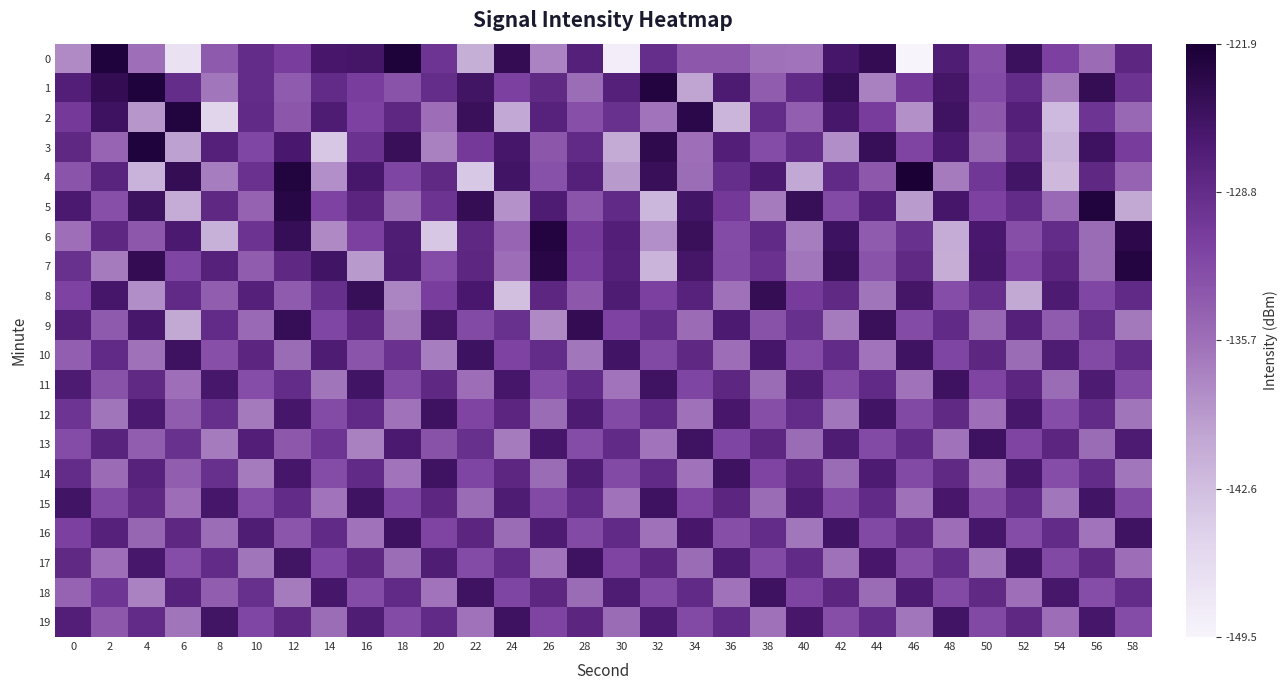

Reading left to right, transcribe all the data shown in this chart.

0: 0=-138.0	2=-122.5	4=-135.8	6=-146.9	8=-133.8	10=-128.9	12=-131.0	14=-126.1	16=-125.8	18=-122.4	20=-129.8	22=-141.1	24=-124.2	26=-137.4	28=-127.4	30=-148.7	32=-129.0	34=-133.6	36=-133.5	38=-135.9	40=-136.1	42=-126.0	44=-124.2	46=-149.5	48=-126.9	50=-132.6	52=-125.0	54=-131.2	56=-135.4	58=-128.1
1: 0=-127.1	2=-124.3	4=-122.5	6=-129.0	8=-136.3	10=-128.8	12=-133.8	14=-128.8	16=-131.0	18=-133.1	20=-129.0	22=-125.5	24=-131.2	26=-128.4	28=-135.6	30=-127.3	32=-122.8	34=-140.1	36=-126.7	38=-133.9	40=-128.5	42=-124.6	44=-137.2	46=-130.4	48=-125.8	50=-132.1	52=-128.9	54=-136.5	56=-124.3	58=-129.7
2: 0=-130.5	2=-125.3	4=-138.9	6=-122.7	8=-145.2	10=-128.6	12=-133.4	14=-126.8	16=-131.5	18=-128.2	20=-135.7	22=-124.9	24=-140.3	26=-127.6	28=-132.8	30=-129.4	32=-136.1	34=-123.5	36=-141.7	38=-128.9	40=-134.2	42=-126.1	44=-130.8	46=-138.5	48=-125.4	50=-133.6	52=-127.2	54=-142.3	56=-129.8	58=-135.1
3: 0=-128.3	2=-134.7	4=-122.5	6=-139.8	8=-127.4	10=-131.9	12=-126.3	14=-143.5	16=-129.6	18=-124.8	20=-137.2	22=-130.5	24=-125.9	26=-133.4	28=-128.7	30=-140.6	32=-123.9	34=-135.8	36=-127.1	38=-132.4	40=-129.0	42=-138.3	44=-124.6	46=-131.7	48=-126.5	50=-134.9	52=-128.2	54=-141.4	56=-125.3	58=-130.8
4: 0=-133.2	2=-127.8	4=-141.5	6=-124.3	8=-136.9	10=-129.5	12=-122.7	14=-138.4	16=-126.1	18=-131.8	20=-128.4	22=-143.7	24=-125.6	26=-132.9	28=-127.3	30=-139.2	32=-124.8	34=-135.6	36=-129.1	38=-126.4	40=-140.3	42=-128.7	44=-133.5	46=-121.9	48=-136.8	50=-130.2	52=-125.7	54=-142.1	56=-128.3	58=-134.6
5: 0=-126.4	2=-132.8	4=-125.1	6=-140.7	8=-128.3	10=-134.5	12=-123.2	14=-131.6	16=-127.9	18=-135.4	20=-129.7	22=-124.3	24=-138.6	26=-126.8	28=-133.2	30=-128.5	32=-141.9	34=-125.7	36=-130.4	38=-136.8	40=-124.6	42=-132.1	44=-127.4	46=-139.3	48=-125.9	50=-131.5	52=-128.8	54=-135.2	56=-122.6	58=-140.4
6: 0=-135.8	2=-128.2	4=-133.6	6=-126.4	8=-141.3	10=-129.7	12=-124.5	14=-137.8	16=-131.2	18=-126.9	20=-143.6	22=-128.3	24=-134.7	26=-122.8	28=-130.5	30=-127.1	32=-138.4	34=-124.9	36=-132.3	38=-128.6	40=-136.9	42=-125.2	44=-133.8	46=-129.4	48=-140.7	50=-126.3	52=-132.6	54=-128.9	56=-135.5	58=-123.7
7: 0=-129.4	2=-136.7	4=-124.2	6=-131.8	8=-127.5	10=-133.9	12=-128.3	14=-125.6	16=-139.2	18=-126.8	20=-132.4	22=-128.1	24=-135.7	26=-123.4	28=-130.9	30=-127.3	32=-141.6	34=-125.8	36=-132.2	38=-129.5	40=-136.3	42=-124.7	44=-133.1	46=-128.4	48=-140.8	50=-126.1	52=-131.7	54=-128.0	56=-135.4	58=-122.9
8: 0=-131.6	2=-125.9	4=-138.3	6=-128.7	8=-134.1	10=-127.4	12=-133.8	14=-129.2	16=-124.6	18=-137.5	20=-130.9	22=-126.3	24=-142.8	26=-128.1	28=-133.5	30=-126.8	32=-131.2	34=-127.6	36=-135.9	38=-124.3	40=-130.7	42=-128.4	44=-136.2	46=-125.8	48=-132.5	50=-129.1	52=-140.4	54=-126.7	56=-131.9	58=-128.5
9: 0=-127.3	2=-133.7	4=-126.1	6=-140.4	8=-128.8	10=-135.2	12=-124.5	14=-131.9	16=-128.2	18=-136.5	20=-125.8	22=-132.1	24=-129.4	26=-137.8	28=-124.2	30=-131.6	32=-128.9	34=-135.3	36=-126.6	38=-133.0	40=-129.3	42=-136.7	44=-124.9	46=-132.3	48=-128.6	50=-135.0	52=-127.4	54=-133.8	56=-129.1	58=-136.5
10: 0=-134.2	2=-128.5	4=-135.9	6=-125.3	8=-132.7	10=-128.0	12=-135.4	14=-126.8	16=-133.2	18=-129.5	20=-136.9	22=-125.2	24=-131.6	26=-128.9	28=-136.3	30=-125.6	32=-132.0	34=-128.3	36=-135.7	38=-126.0	40=-132.4	42=-128.8	44=-136.1	46=-125.4	48=-131.8	50=-128.1	52=-135.5	54=-126.8	56=-132.2	58=-128.6
11: 0=-126.7	2=-133.0	4=-128.4	6=-135.8	8=-126.1	10=-132.5	12=-128.9	14=-136.2	16=-125.6	18=-132.0	20=-128.3	22=-135.7	24=-126.0	26=-132.4	28=-128.8	30=-136.1	32=-125.4	34=-131.8	36=-128.1	38=-135.5	40=-126.8	42=-132.2	44=-128.6	46=-136.0	48=-125.3	50=-131.7	52=-128.0	54=-135.4	56=-126.7	58=-132.1
12: 0=-129.8	2=-136.2	4=-126.5	6=-133.9	8=-129.2	10=-136.6	12=-125.9	14=-132.3	16=-128.7	18=-136.0	20=-125.3	22=-131.7	24=-128.0	26=-135.4	28=-126.7	30=-132.1	32=-128.5	34=-135.9	36=-126.2	38=-132.6	40=-128.9	42=-136.3	44=-125.6	46=-132.0	48=-128.4	50=-135.8	52=-126.1	54=-132.5	56=-128.8	58=-136.2
13: 0=-132.4	2=-127.7	4=-134.1	6=-129.4	8=-136.8	10=-127.1	12=-133.5	14=-129.8	16=-137.2	18=-126.5	20=-133.0	22=-129.3	24=-136.7	26=-126.0	28=-132.4	30=-128.7	32=-136.1	34=-125.4	36=-131.8	38=-128.1	40=-135.5	42=-126.8	44=-132.2	46=-128.6	48=-136.0	50=-125.3	52=-131.7	54=-128.0	56=-135.4	58=-126.7
14: 0=-128.9	2=-135.3	4=-127.6	6=-134.0	8=-129.3	10=-136.7	12=-126.0	14=-132.4	16=-128.7	18=-136.1	20=-125.4	22=-131.8	24=-128.1	26=-135.5	28=-126.8	30=-132.2	32=-128.6	34=-136.0	36=-125.3	38=-131.7	40=-128.0	42=-135.4	44=-126.7	46=-132.1	48=-128.4	50=-135.8	52=-126.1	54=-132.5	56=-128.9	58=-136.3
15: 0=-125.6	2=-132.0	4=-128.3	6=-135.7	8=-126.0	10=-132.4	12=-128.8	14=-136.1	16=-125.4	18=-131.8	20=-128.1	22=-135.5	24=-126.8	26=-132.2	28=-128.6	30=-136.0	32=-125.3	34=-131.7	36=-128.0	38=-135.4	40=-126.7	42=-132.1	44=-128.5	46=-135.9	48=-126.2	50=-132.6	52=-128.9	54=-136.3	56=-125.6	58=-132.0
16: 0=-131.2	2=-127.5	4=-134.9	6=-128.2	8=-135.6	10=-126.9	12=-133.3	14=-128.6	16=-136.0	18=-125.3	20=-131.7	22=-128.0	24=-135.4	26=-126.7	28=-132.1	30=-128.5	32=-135.9	34=-126.2	36=-132.6	38=-128.9	40=-136.3	42=-125.6	44=-132.0	46=-128.3	48=-135.7	50=-126.0	52=-132.4	54=-128.8	56=-136.1	58=-125.4
17: 0=-128.4	2=-135.8	4=-126.1	6=-132.5	8=-128.8	10=-136.2	12=-125.5	14=-131.9	16=-128.2	18=-135.6	20=-126.9	22=-132.3	24=-128.7	26=-136.0	28=-125.3	30=-131.7	32=-128.0	34=-135.4	36=-126.7	38=-132.1	40=-128.5	42=-135.9	44=-126.2	46=-132.6	48=-128.9	50=-136.3	52=-125.6	54=-132.0	56=-128.3	58=-135.7
18: 0=-134.6	2=-129.9	4=-137.3	6=-127.6	8=-134.0	10=-129.3	12=-136.7	14=-126.0	16=-132.4	18=-128.7	20=-136.1	22=-125.4	24=-131.8	26=-128.1	28=-135.5	30=-126.8	32=-132.2	34=-128.6	36=-136.0	38=-125.3	40=-131.7	42=-128.0	44=-135.4	46=-126.7	48=-132.1	50=-128.4	52=-135.8	54=-126.1	56=-132.5	58=-128.9
19: 0=-127.1	2=-133.5	4=-128.8	6=-136.2	8=-125.5	10=-131.9	12=-128.2	14=-135.6	16=-126.9	18=-132.3	20=-128.7	22=-136.0	24=-125.3	26=-131.7	28=-128.0	30=-135.4	32=-126.7	34=-132.1	36=-128.5	38=-135.9	40=-126.2	42=-132.6	44=-128.9	46=-136.3	48=-125.6	50=-132.0	52=-128.3	54=-135.7	56=-126.0	58=-132.4